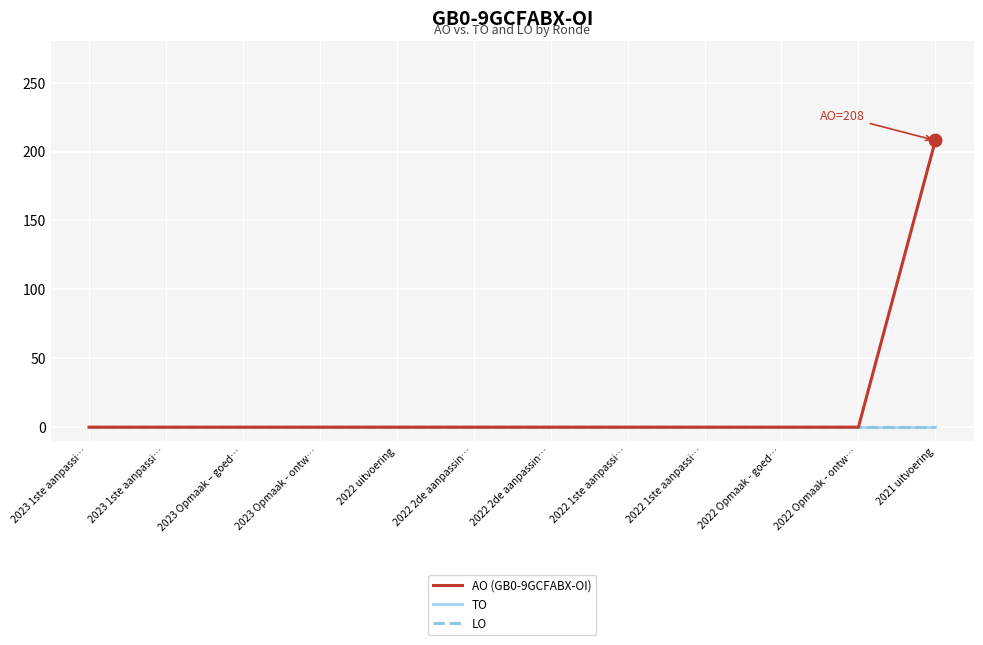

Which series has the largest total across all categories?

AO (GB0-9GCFABX-OI)